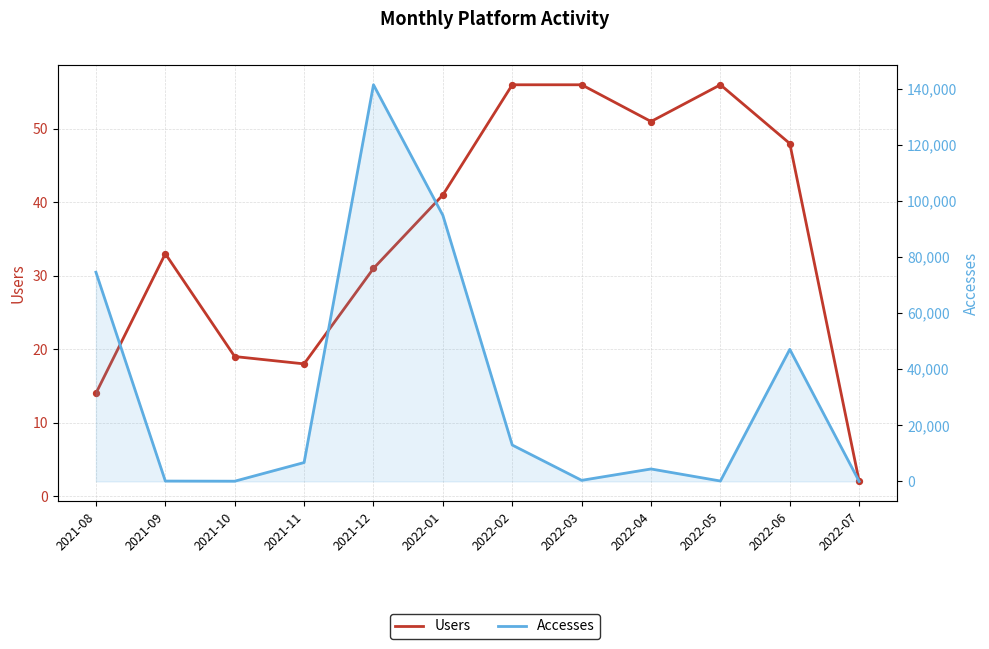

Which series contains the lowest Y value?

Users